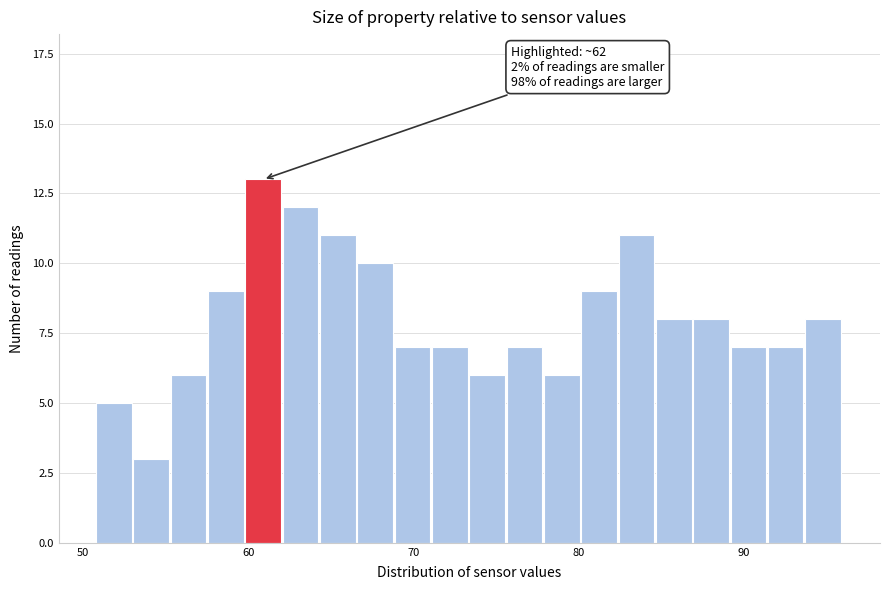

Read against the x-axis, roughly where is the centre of the tallest bar?

61